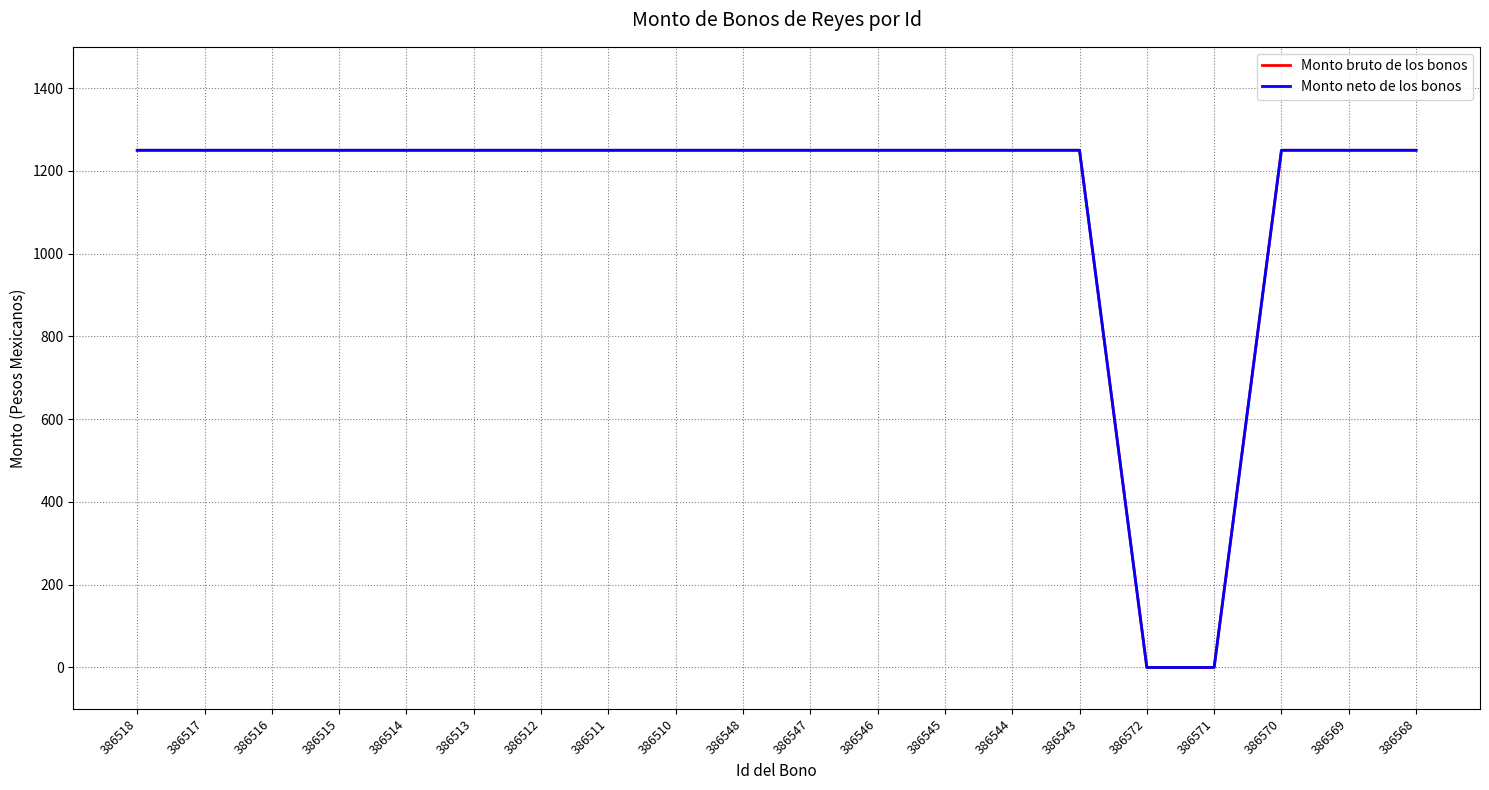

Does the chart display data point markers on the line(s)?

No